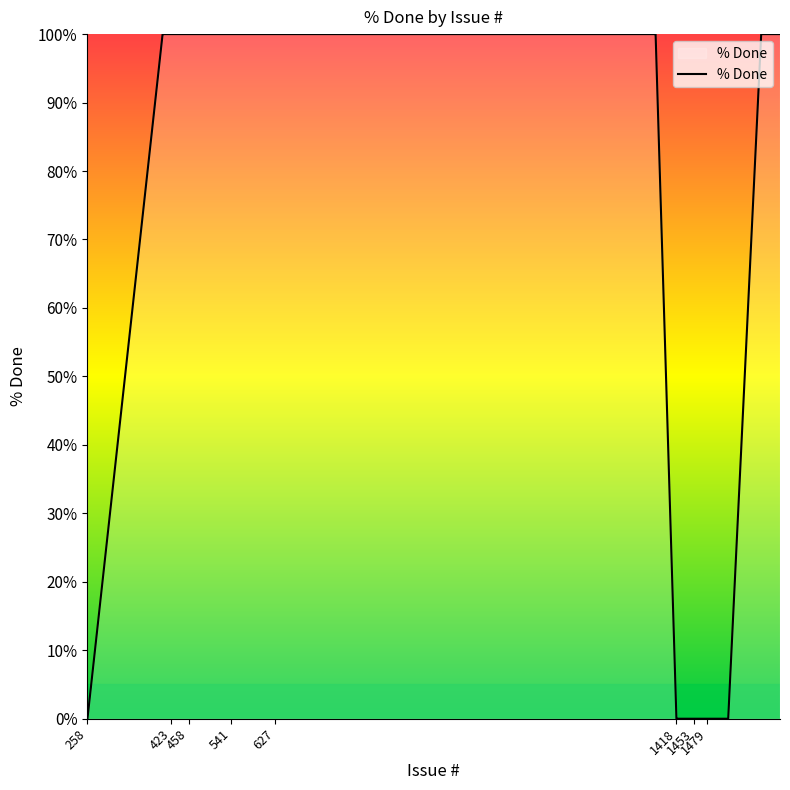

How many lines are shown in the chart?

1